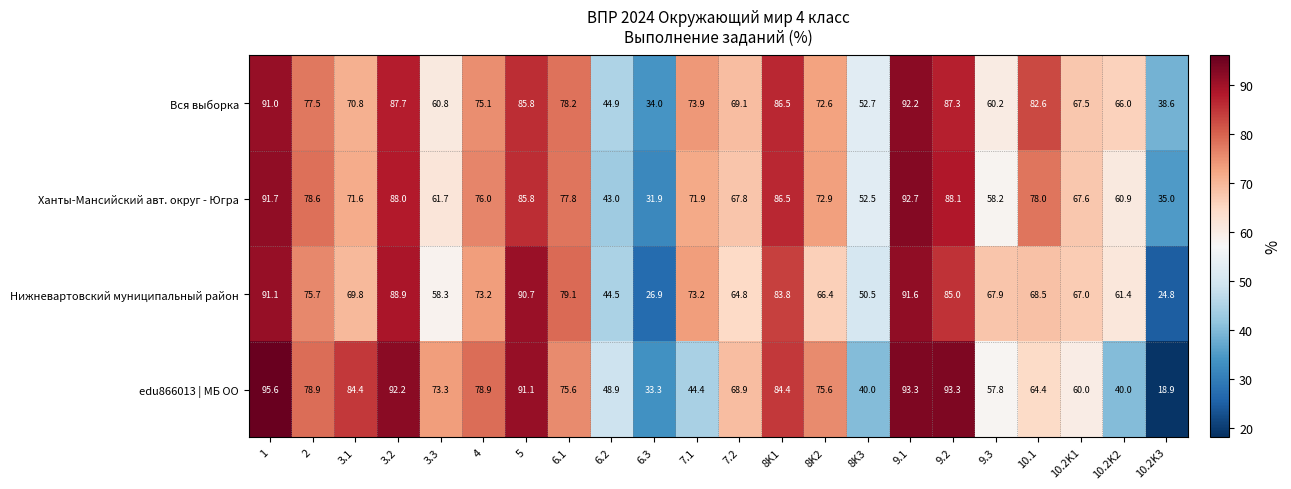

Is it true that Нижневартовский муниципальный район equals 123.9 at 9.1?

False